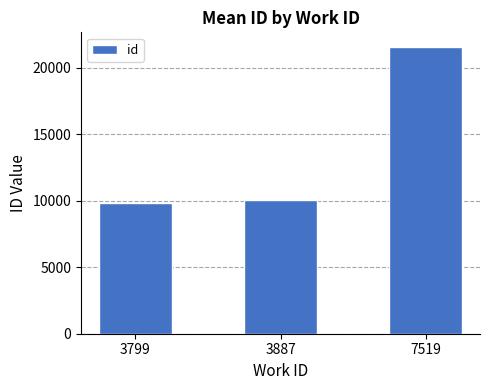

What is the maximum value shown in the chart?

21566